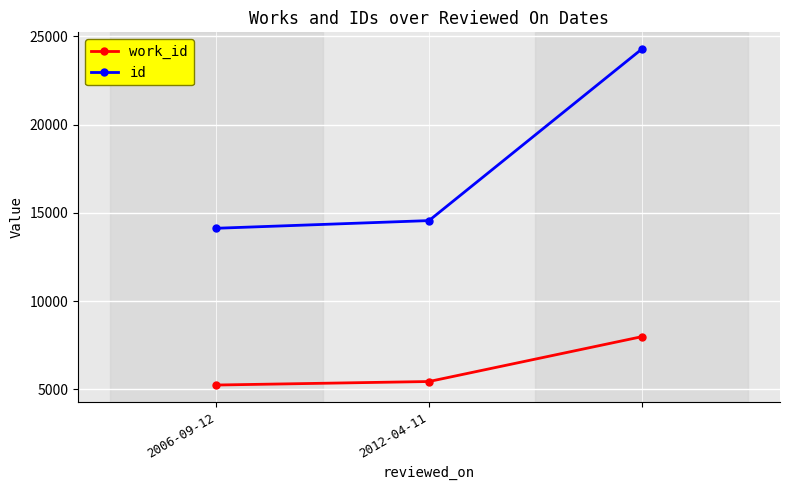

What is the difference between the maximum and minimum values in the id series?

10147